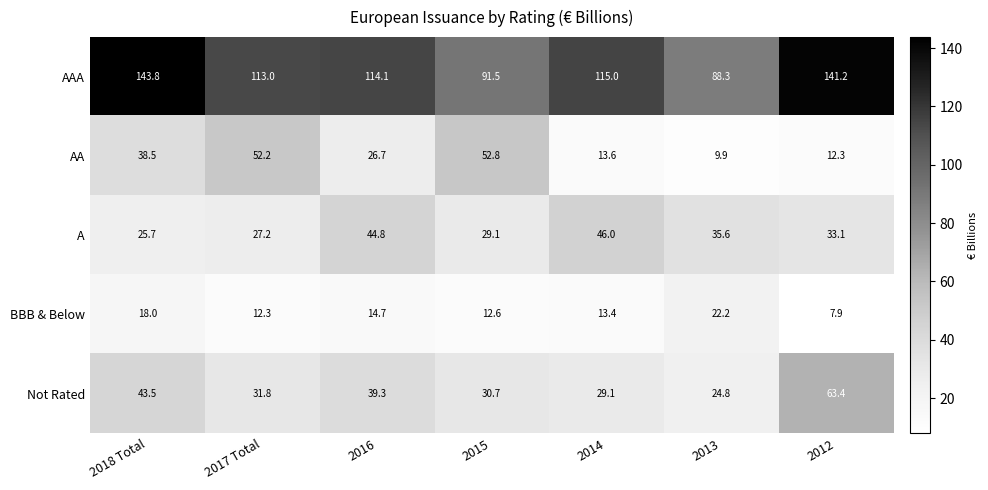

Read the BBB & Below value at 2017 Total.

12.3